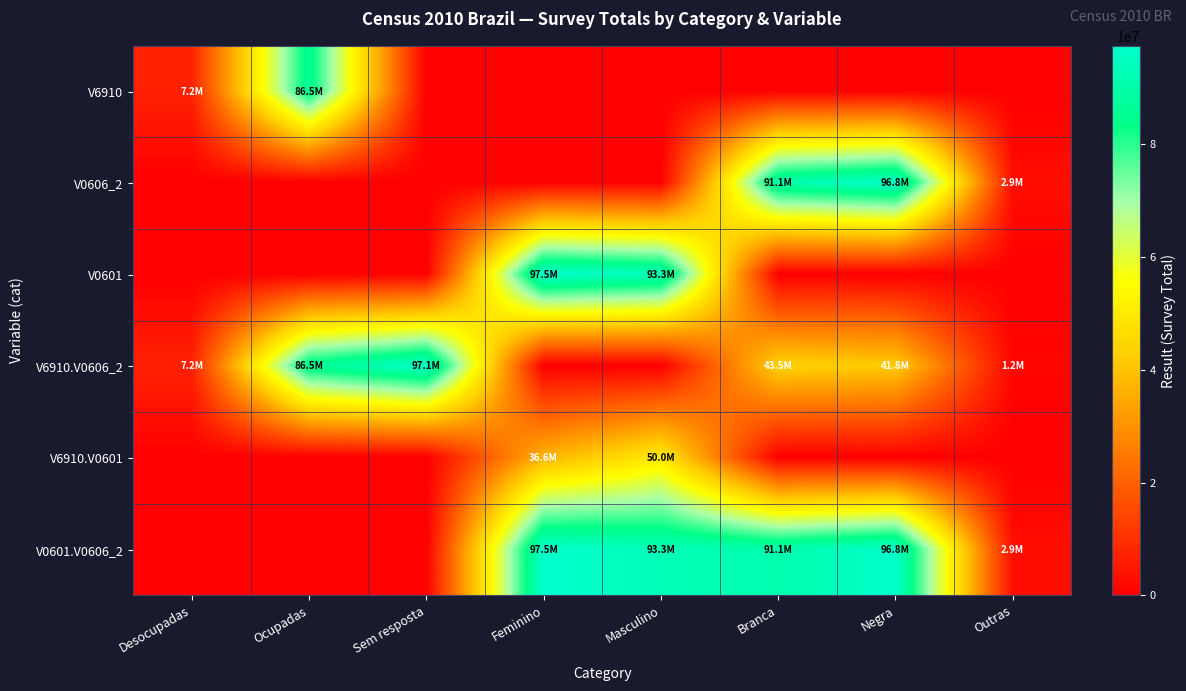

At how many categories does at least one series exceed 4598554?

7